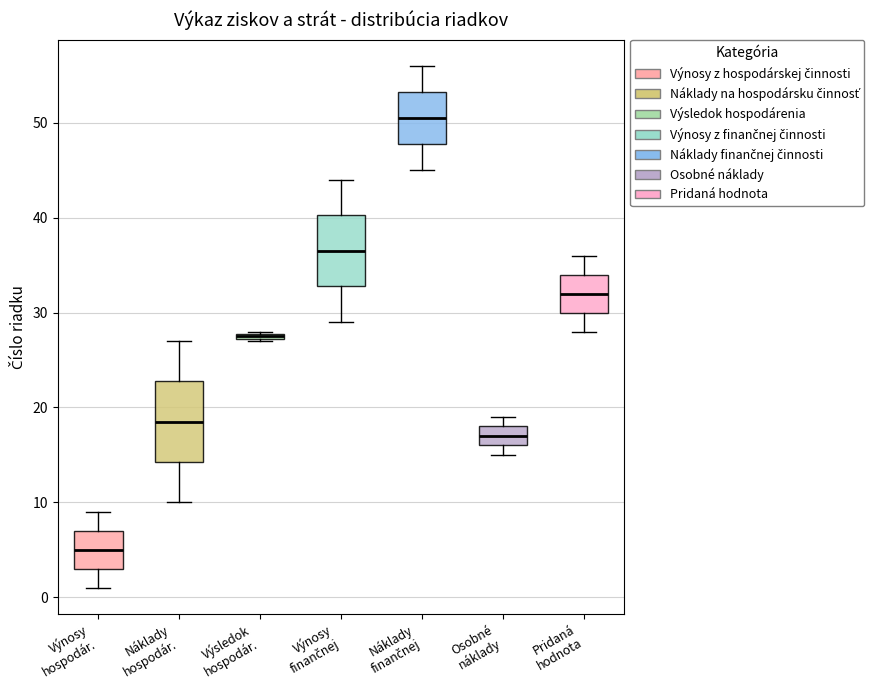

Where is the lower edge of the box for Výsledok hospodár. on the y-axis? The values are not printed on the chart, so give them approximately, as read against the axis.

27